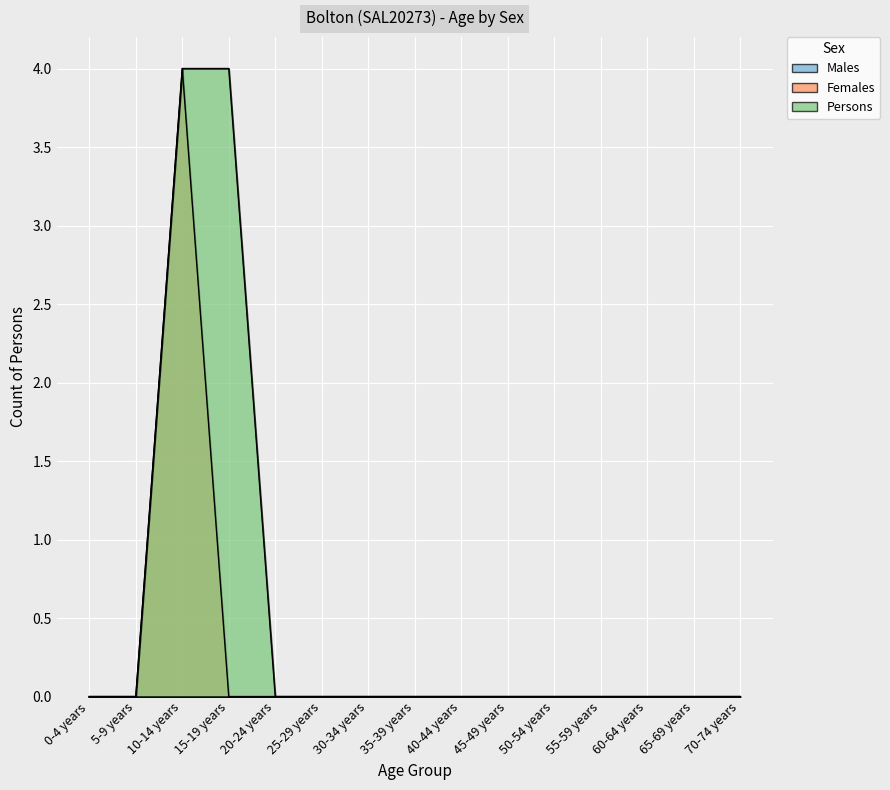

Count the Persons values in the range 0 to 1.

13